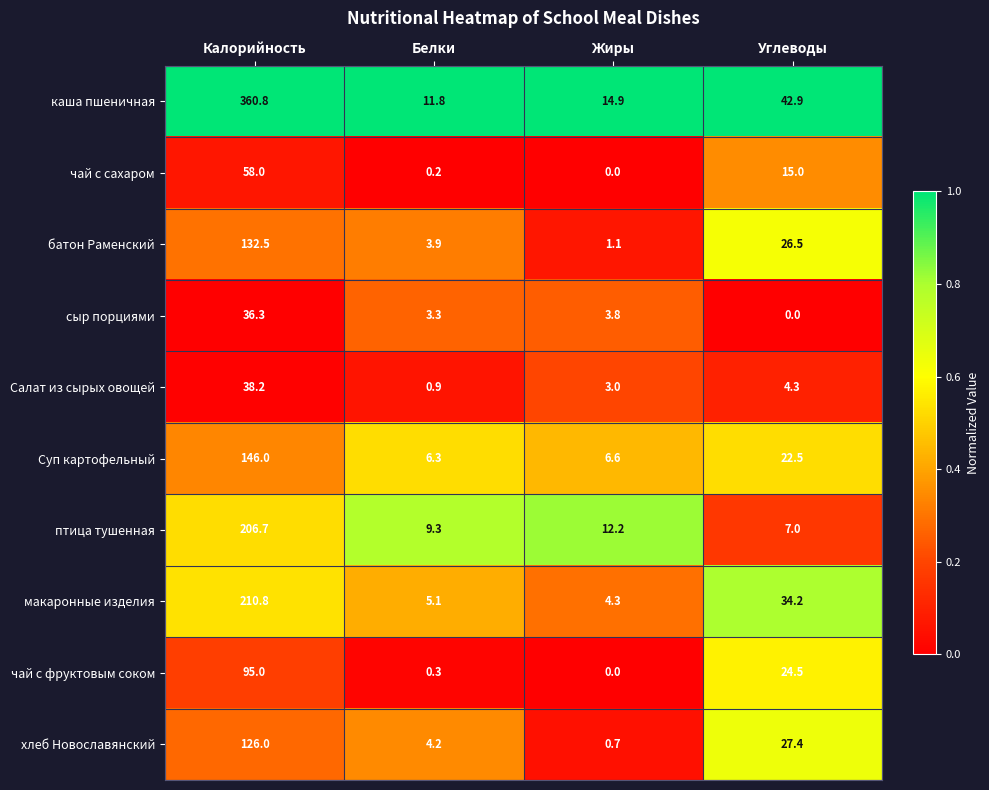

The value of чай с фруктовым соком at Калорийность is 23.0. True or false?

False